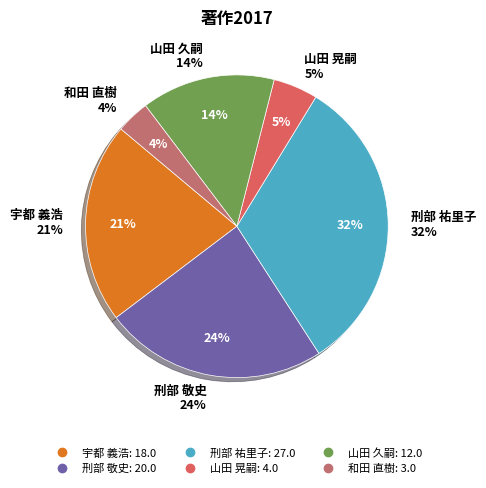

Rank the categories by value from lowest to highest.

和田 直樹, 山田 晃嗣, 山田 久嗣, 宇都 義浩, 刑部 敬史, 刑部 祐里子